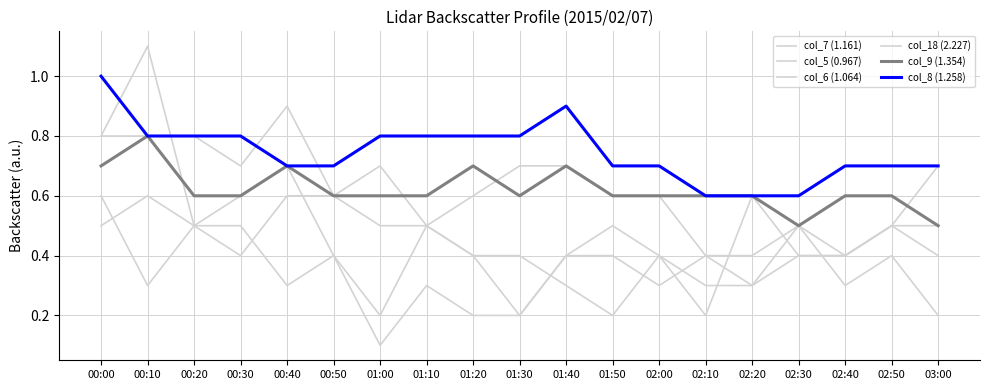

How many lines are shown in the chart?

6